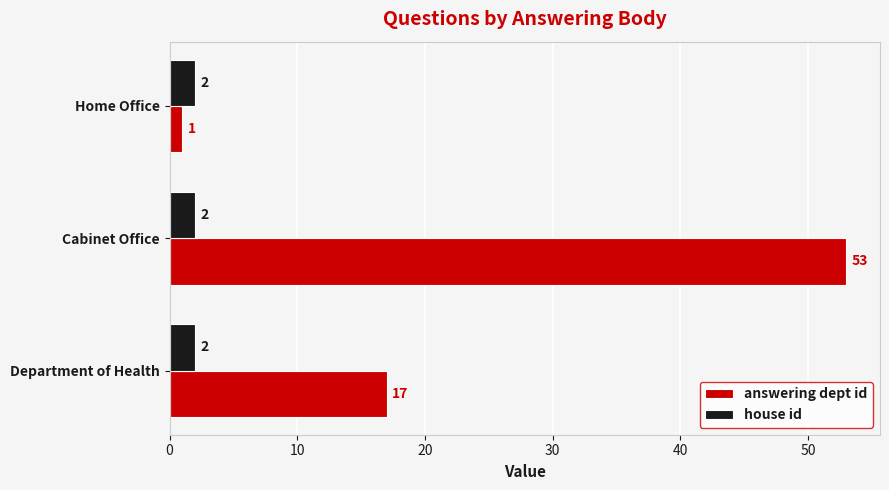

What is the difference between the answering dept id values at Cabinet Office and Home Office?

52